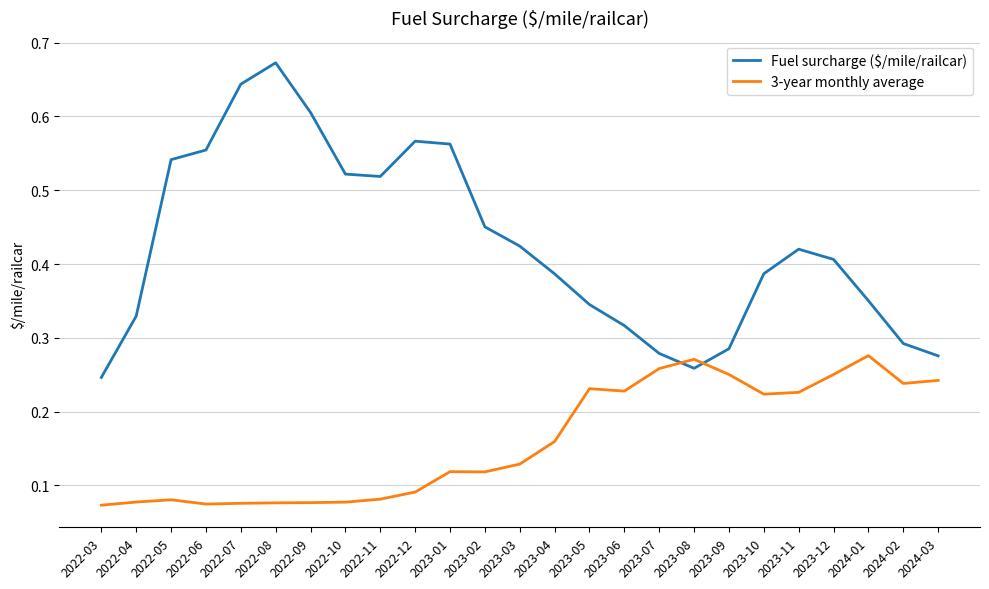

Which category has the lowest value in the Fuel surcharge ($/mile/railcar) series?

2022-03